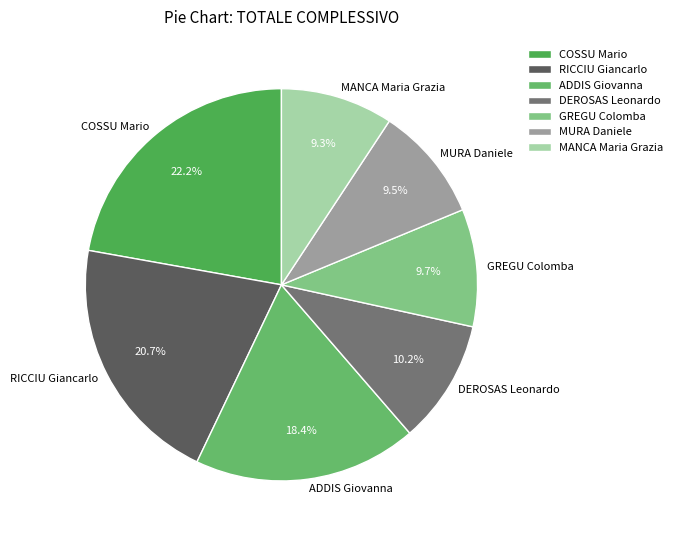

To the nearest percent, what portion does ADDIS Giovanna represent?

18%